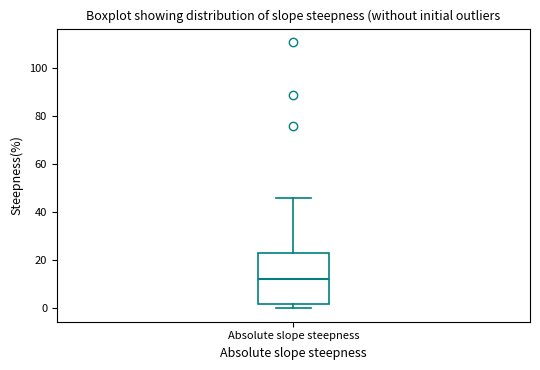

Where is the upper edge of the box for Absolute slope steepness on the y-axis? The values are not printed on the chart, so give them approximately, as read against the axis.

24